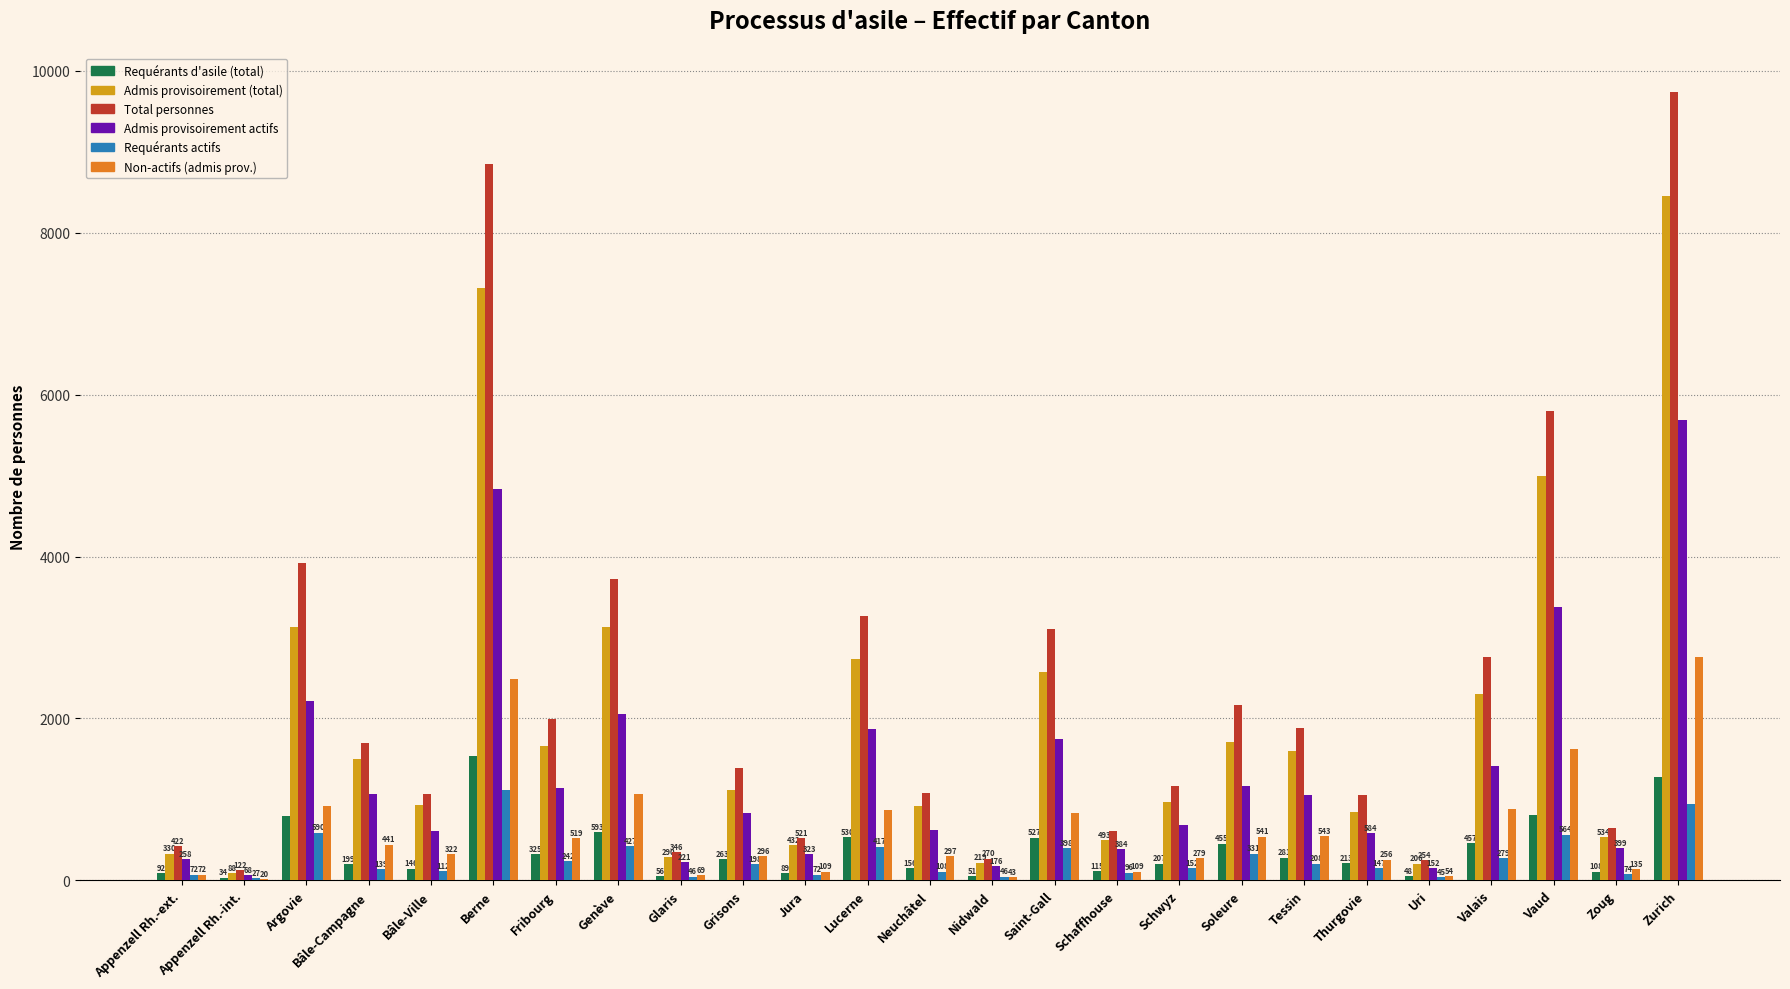

What is the sum of the Admis provisoirement (total) values at Zurich and Bâle-Campagne?

9958